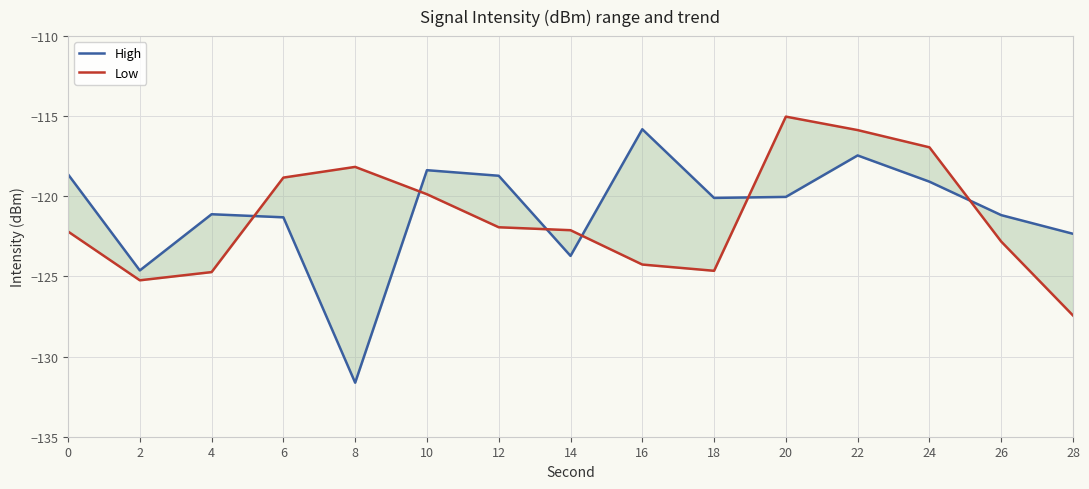

What is the difference between the maximum and minimum values in the Low series?

12.4